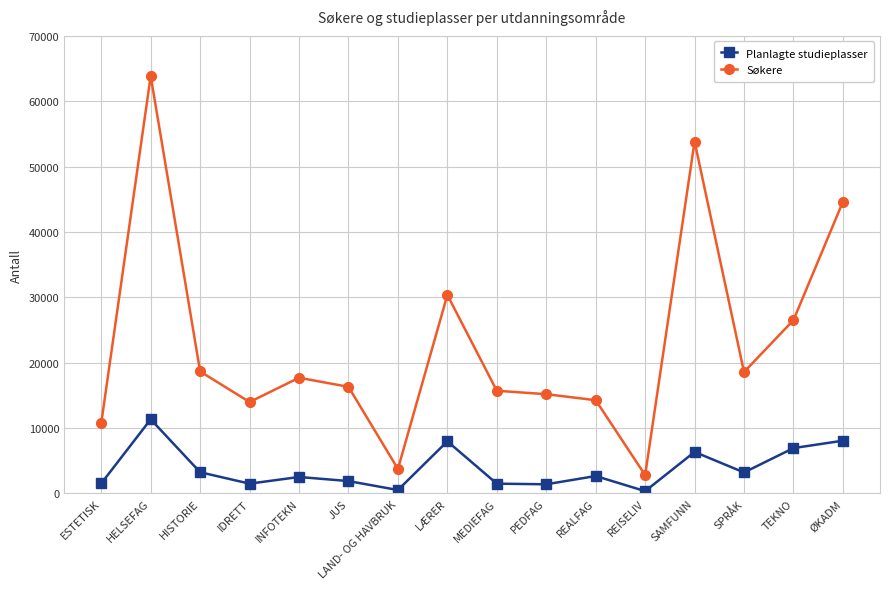

Where does the Planlagte studieplasser series first go above 2663?

HELSEFAG